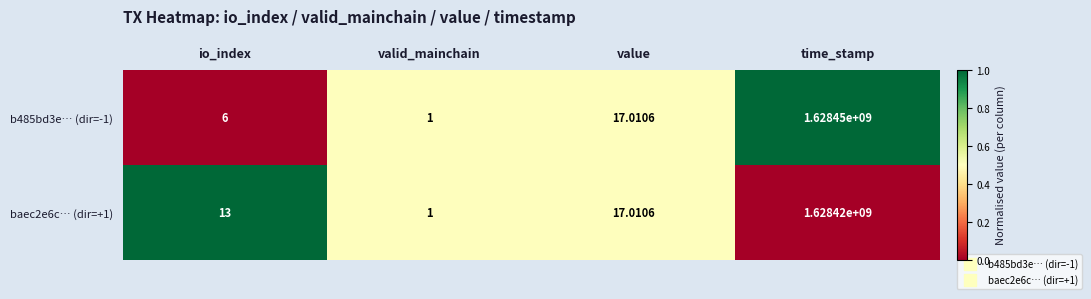

Rank the series by their maximum value, from lowest to highest.

baec2e6c… (dir=+1), b485bd3e… (dir=-1)